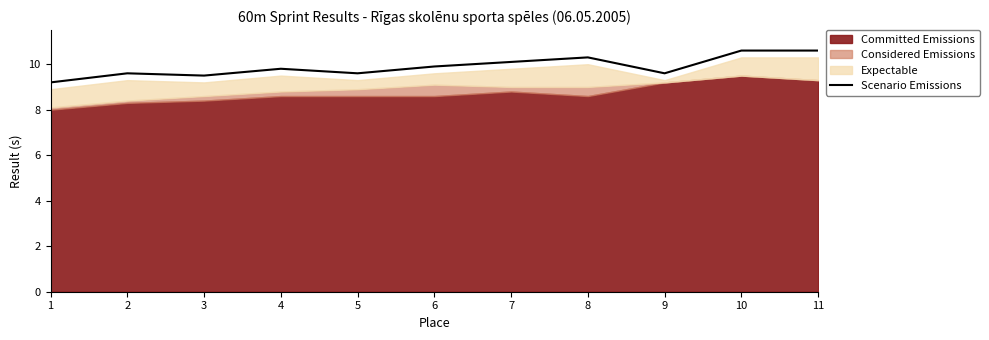

True or false: Scenario Emissions has a value of 3.9 at 3.

False